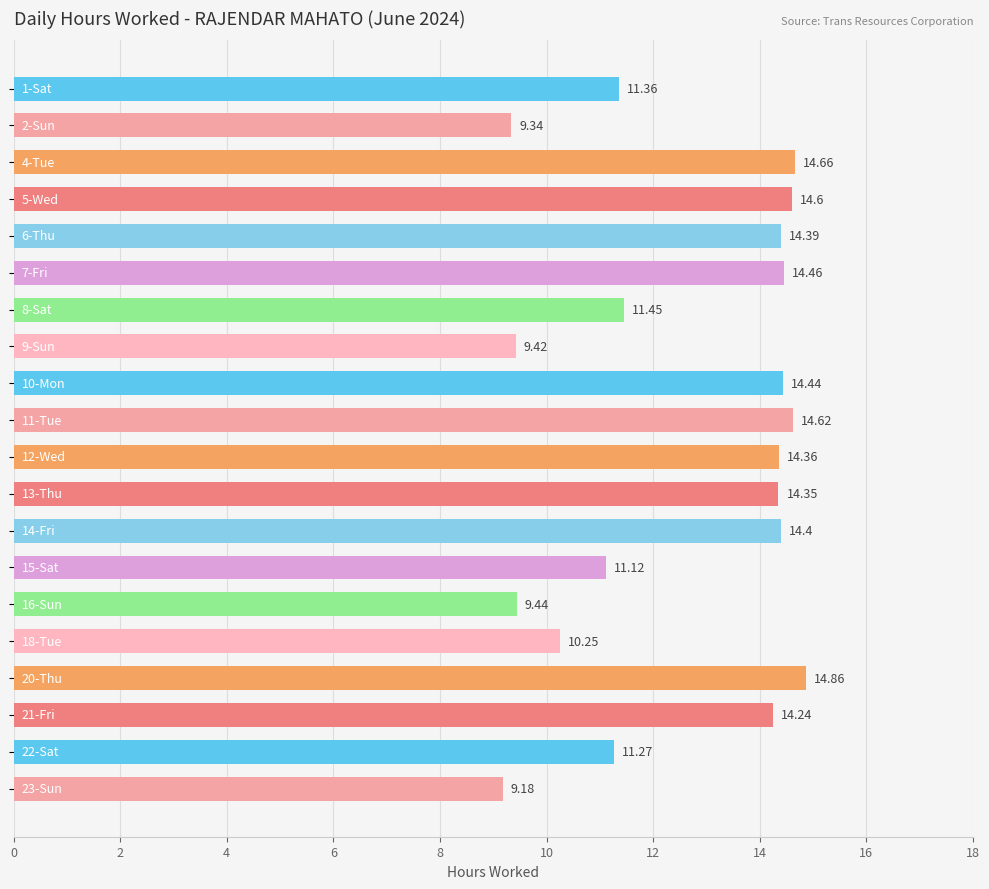

What is the average value?

12.6